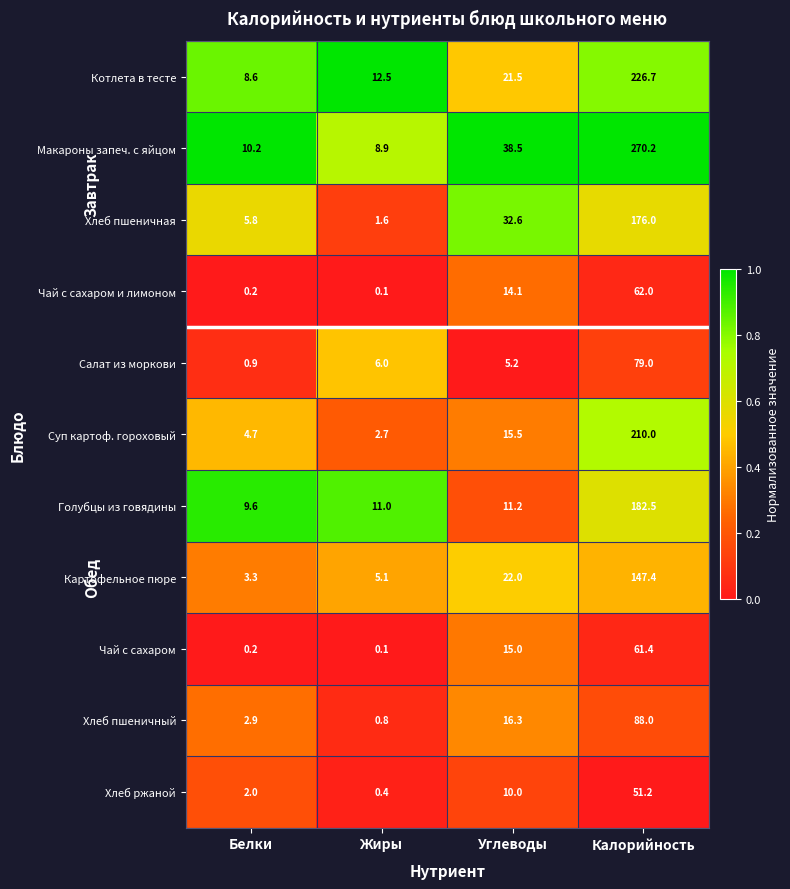

At which label does Чай с сахаром и лимоном reach its peak?

Калорийность